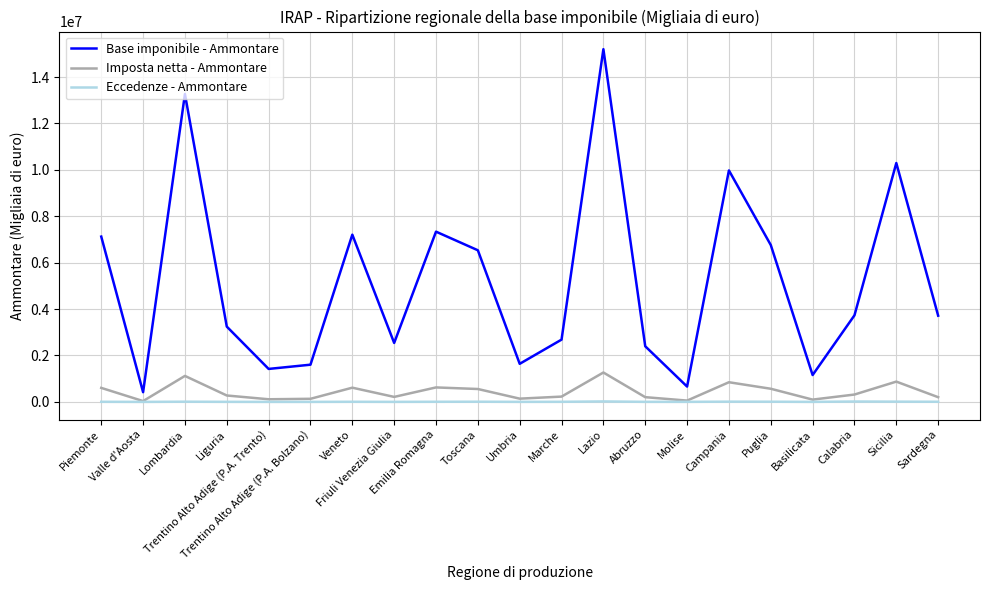

True or false: Eccedenze - Ammontare and Base imponibile - Ammontare intersect in this chart.

False